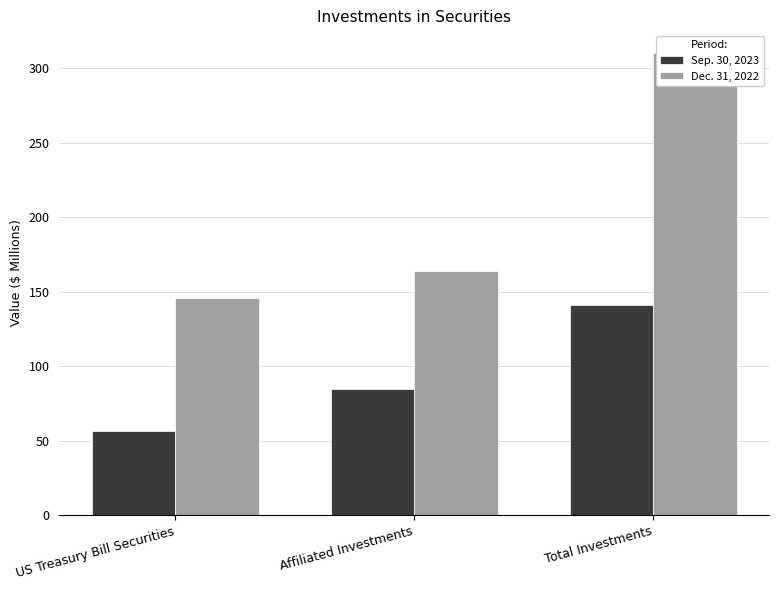

What is the label of the 3rd bar from the left?

Total Investments